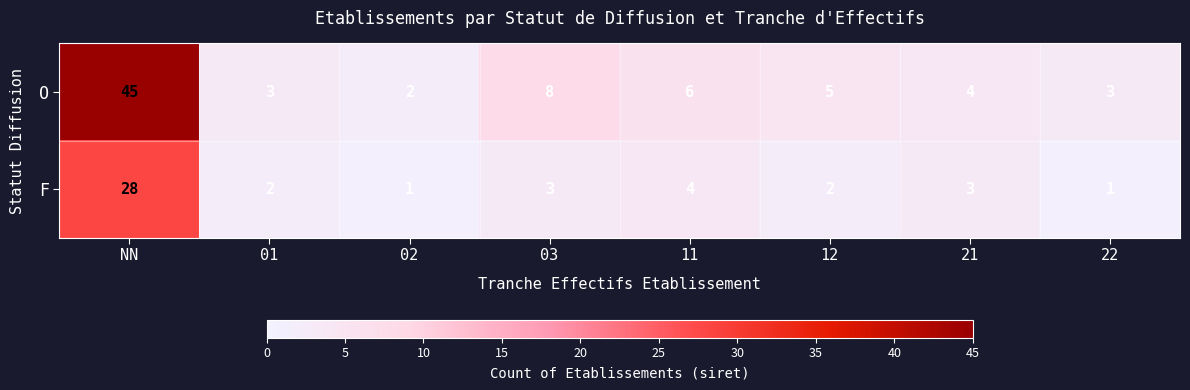

What is the maximum value for F?

28